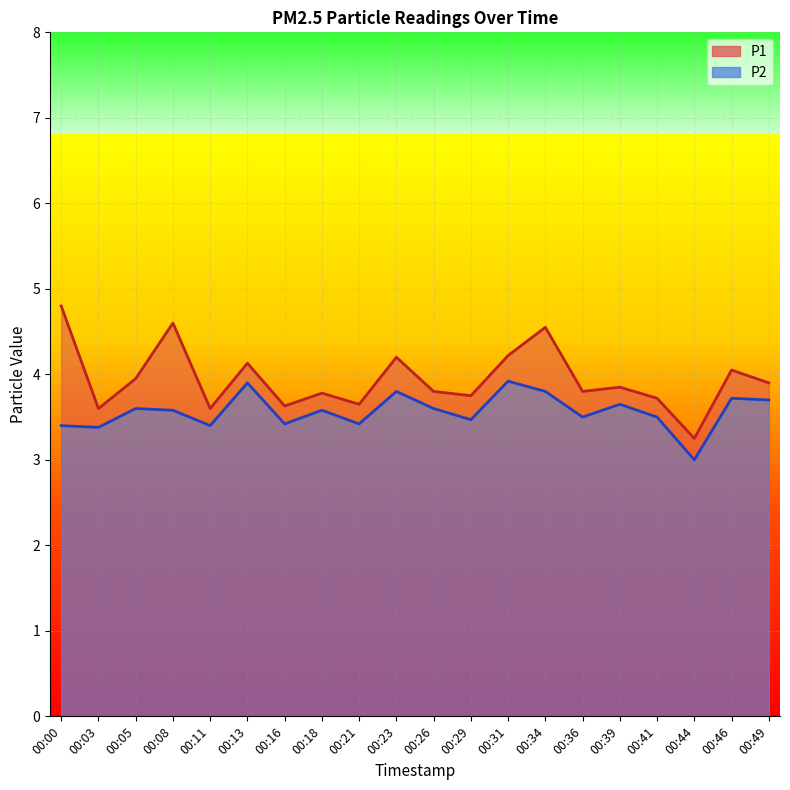

What is the difference between the P2 values at 00:49 and 00:36?

0.2